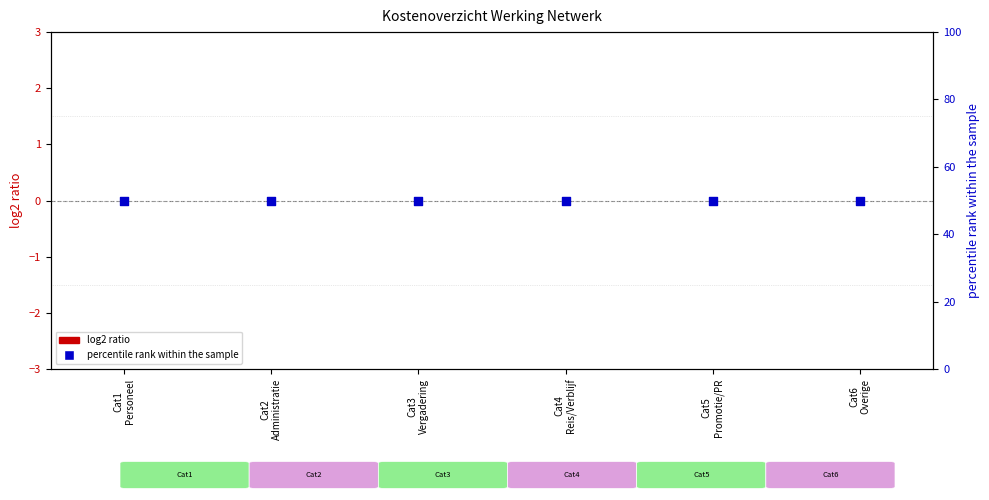

At how many categories does at least one series exceed 25?

6